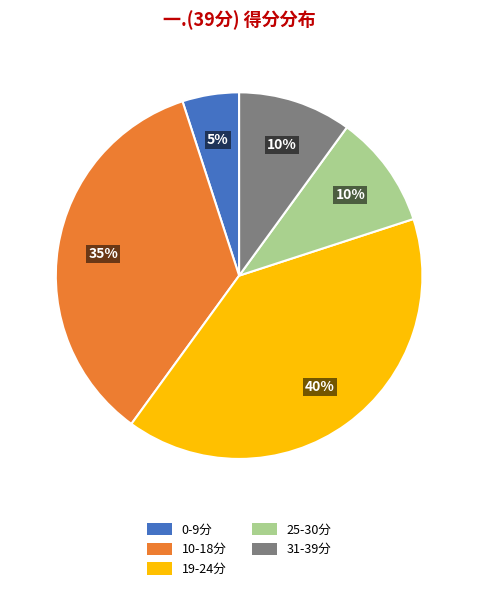

To the nearest percent, what is the average slice percentage?

20%